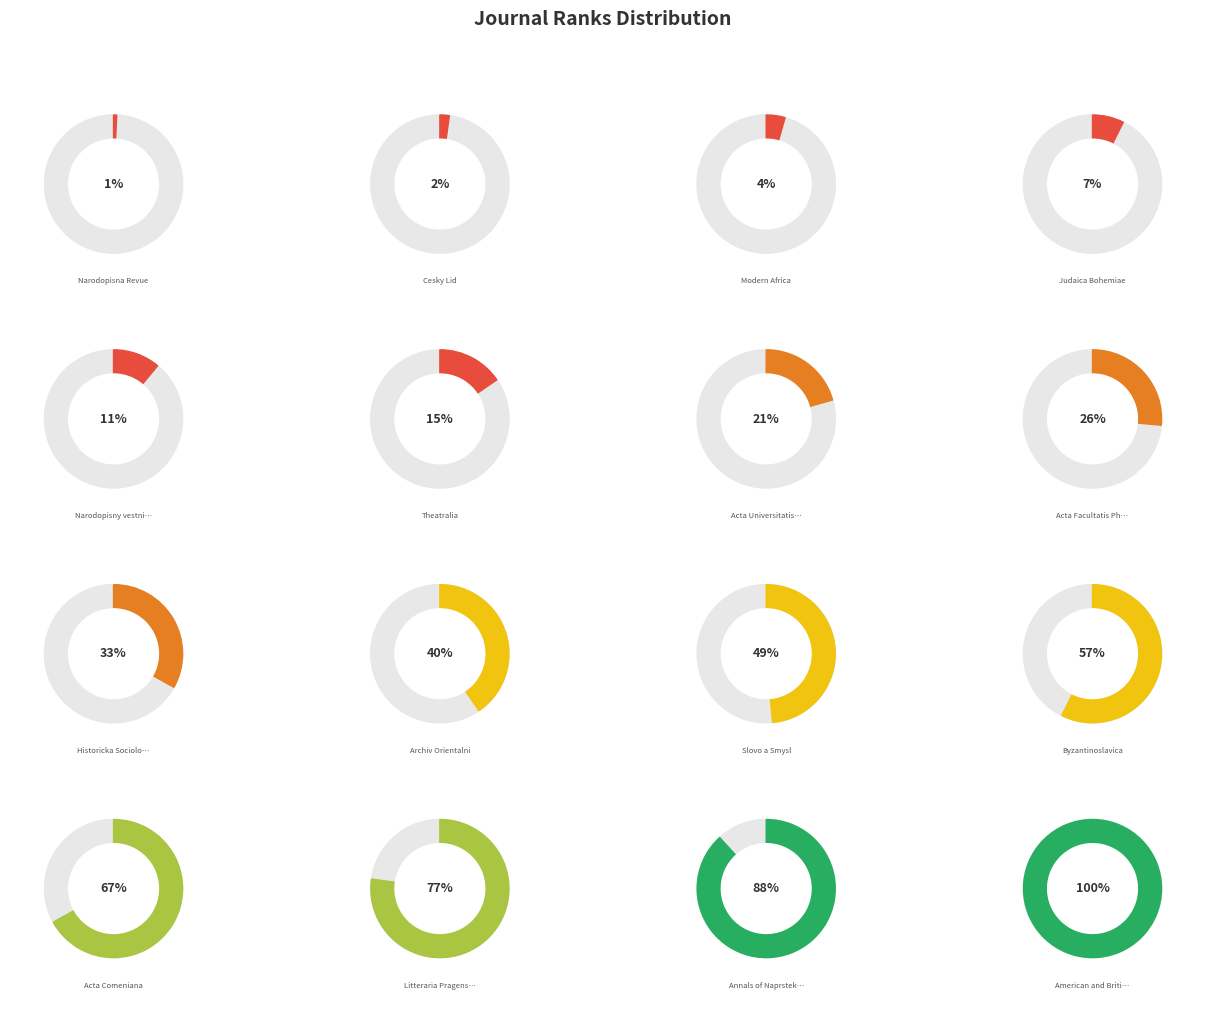

Is it true that Acta Comeniana is 1% of the pie?

False